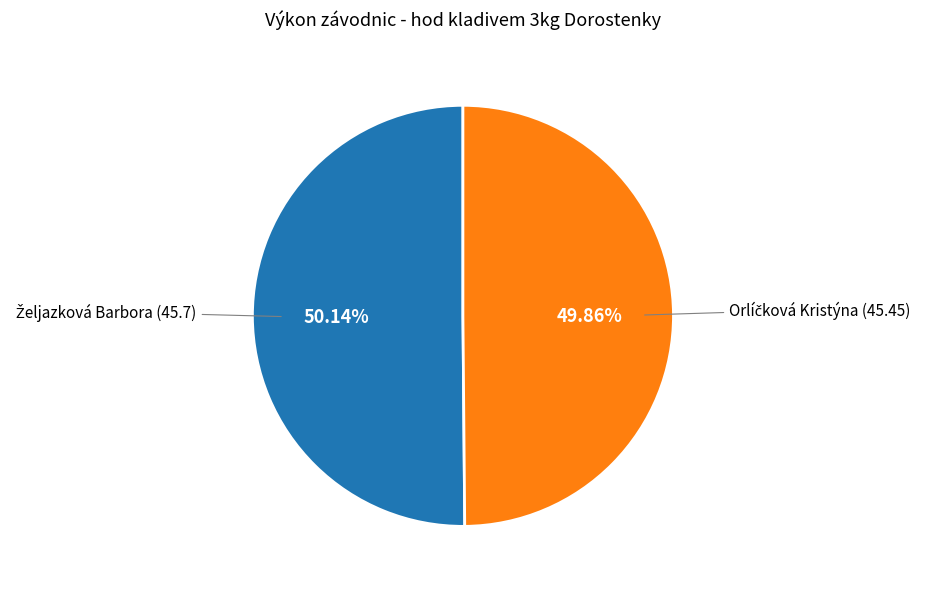

Is there any slice that represents more than half of the pie?

Yes